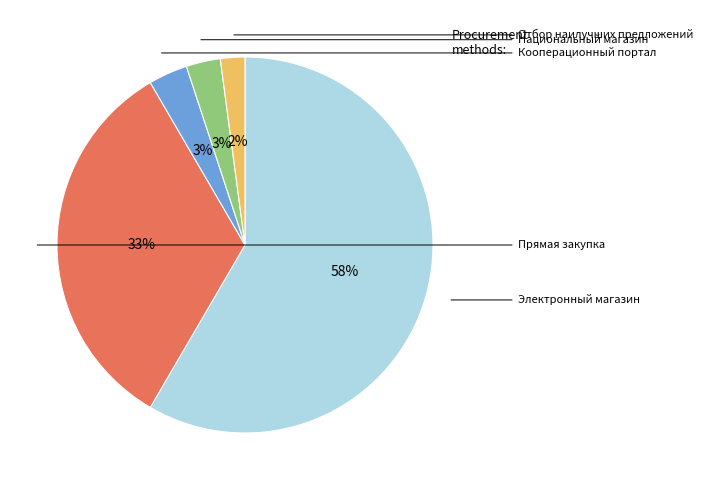

Does any single category account for the majority?

Yes